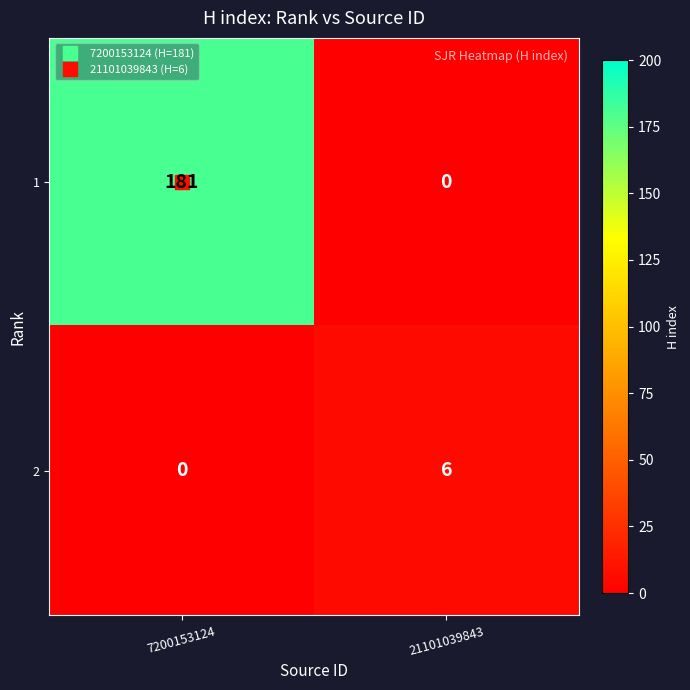

What is the difference between the highest and lowest values at 21101039843?

6